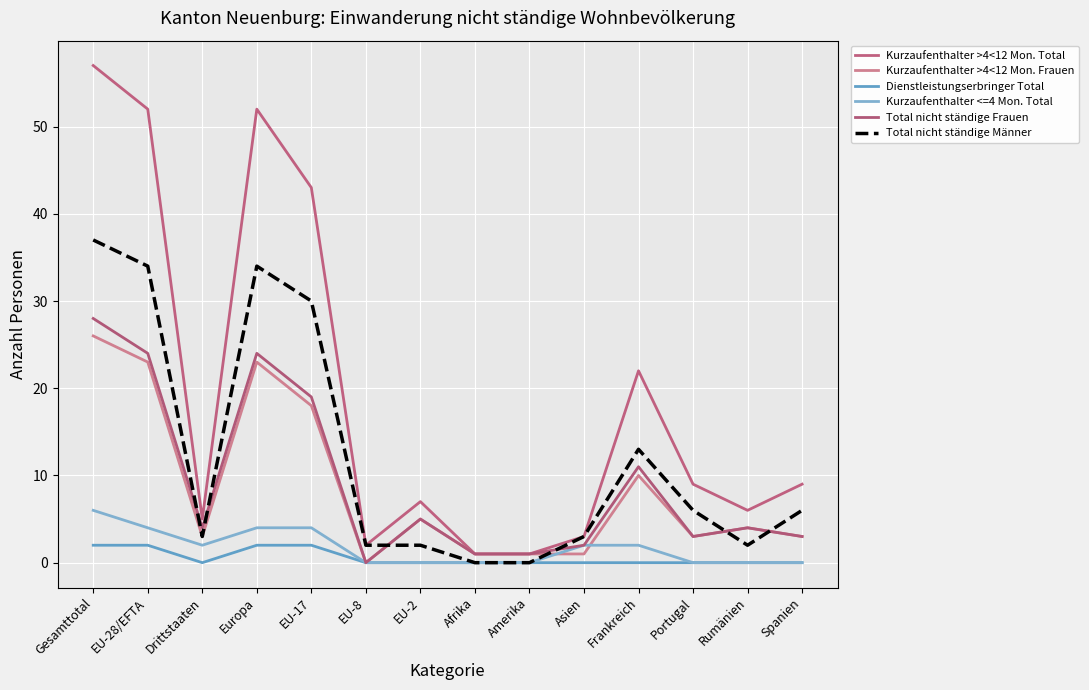

The Kurzaufenthalter >4<12 Mon. Total series shows 4 at Asien. True or false?

False